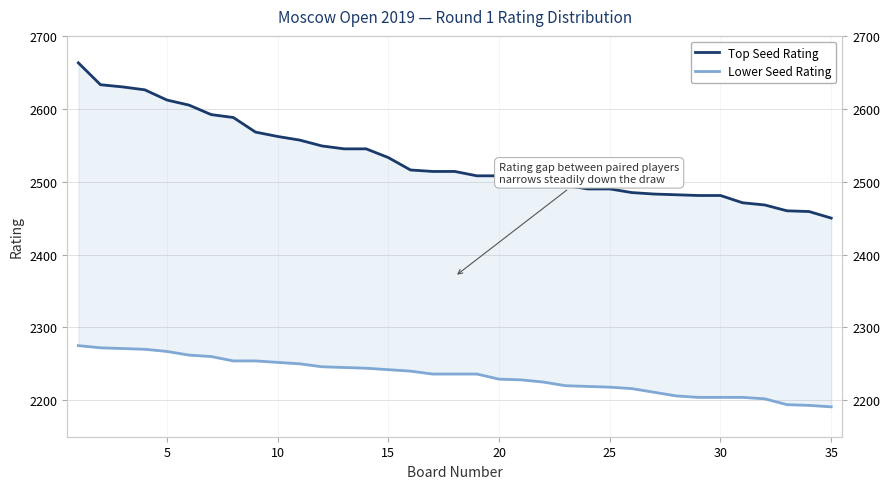

Reading right to left, transcribe all the data shown in this chart.

Top Seed Rating: 2450	2459	2460	2468	2471	2481	2481	2482	2483	2485	2490	2490	2495	2495	2504	2508	2508	2514	2514	2516	2533	2545	2545	2549	2557	2562	2568	2588	2592	2605	2612	2626	2630	2633	2663
Lower Seed Rating: 2191	2193	2194	2202	2204	2204	2204	2206	2211	2216	2218	2219	2220	2225	2228	2229	2236	2236	2236	2240	2242	2244	2245	2246	2250	2252	2254	2254	2260	2262	2267	2270	2271	2272	2275